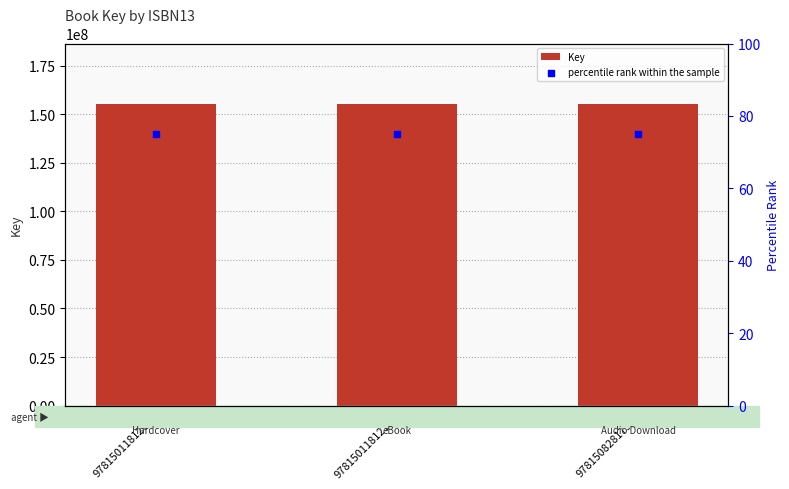

Which series has the largest total across all categories?

Key